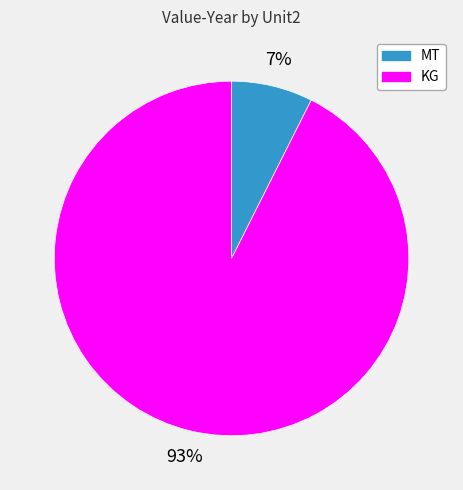

Between MT and KG, which is larger?

KG